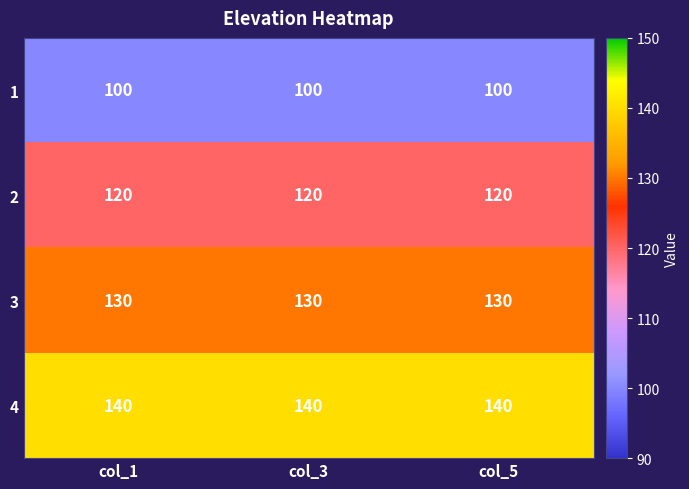

What is the difference between the highest and lowest values at col_1?

40